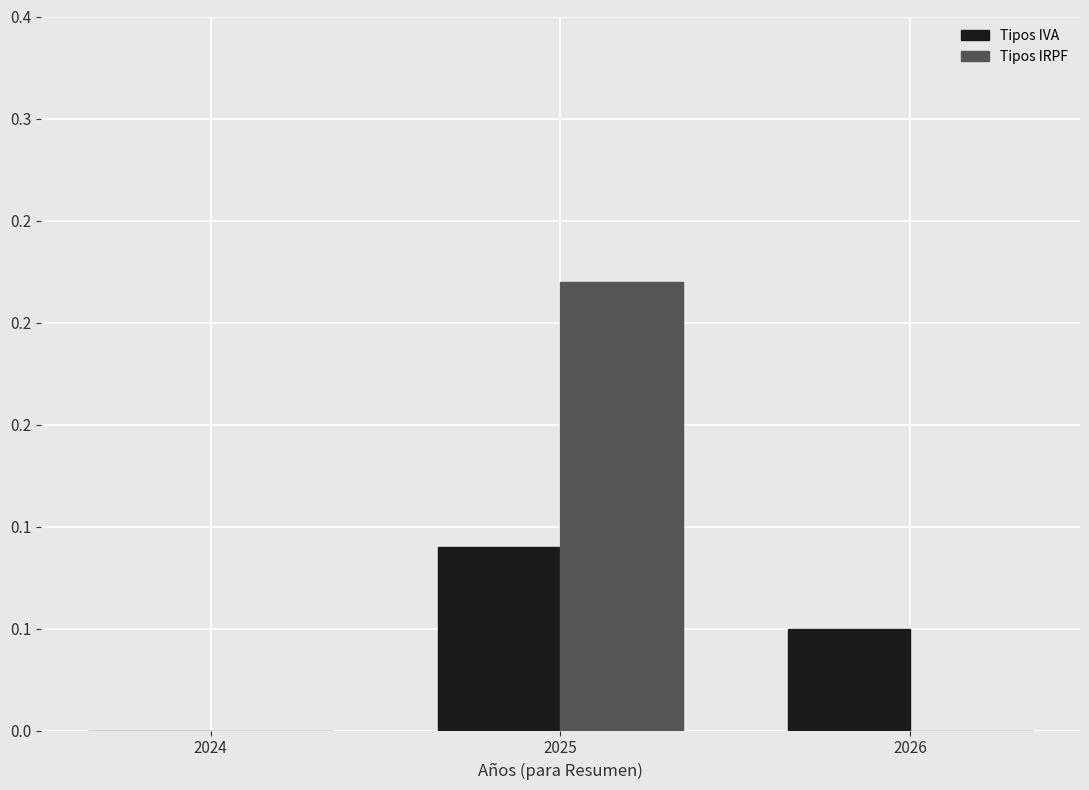

What are all the series names shown in the legend?

Tipos IVA, Tipos IRPF